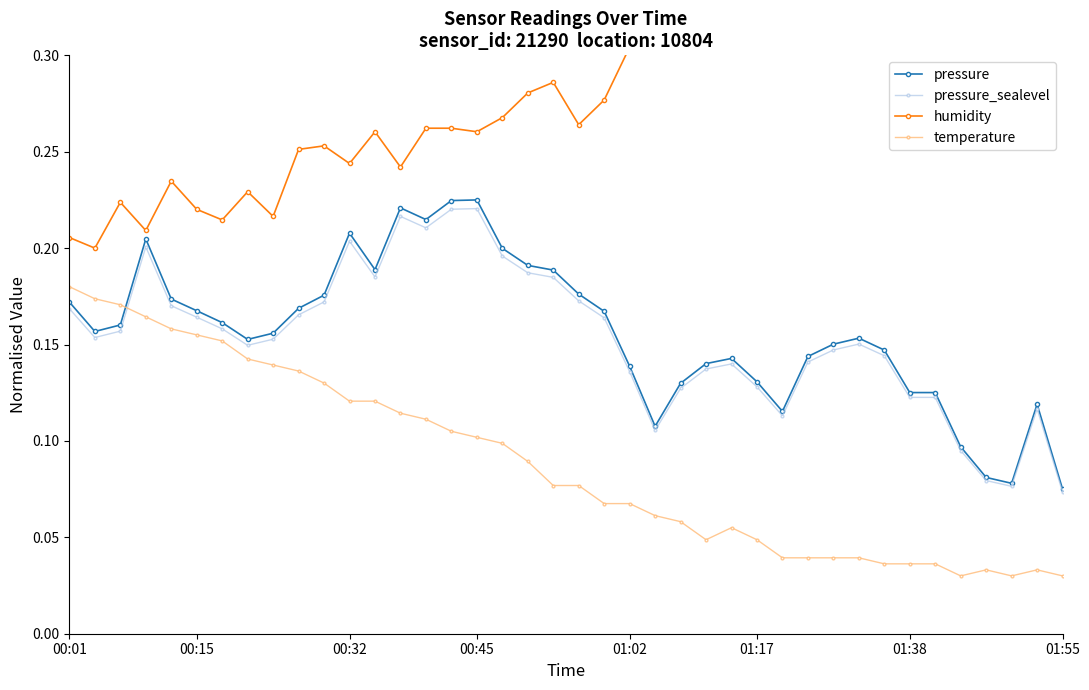

True or false: pressure_sealevel has more than 1 points higher than both neighbors.

True